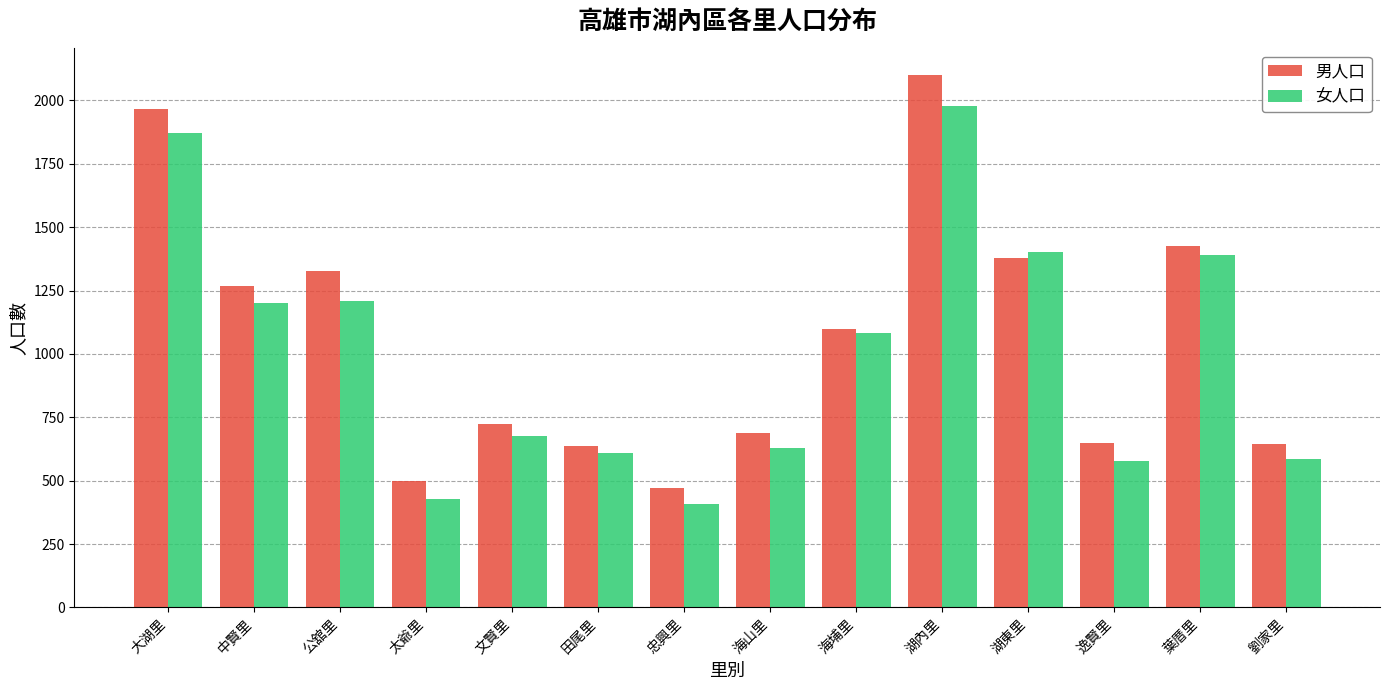

What is the greatest value displayed?

2100